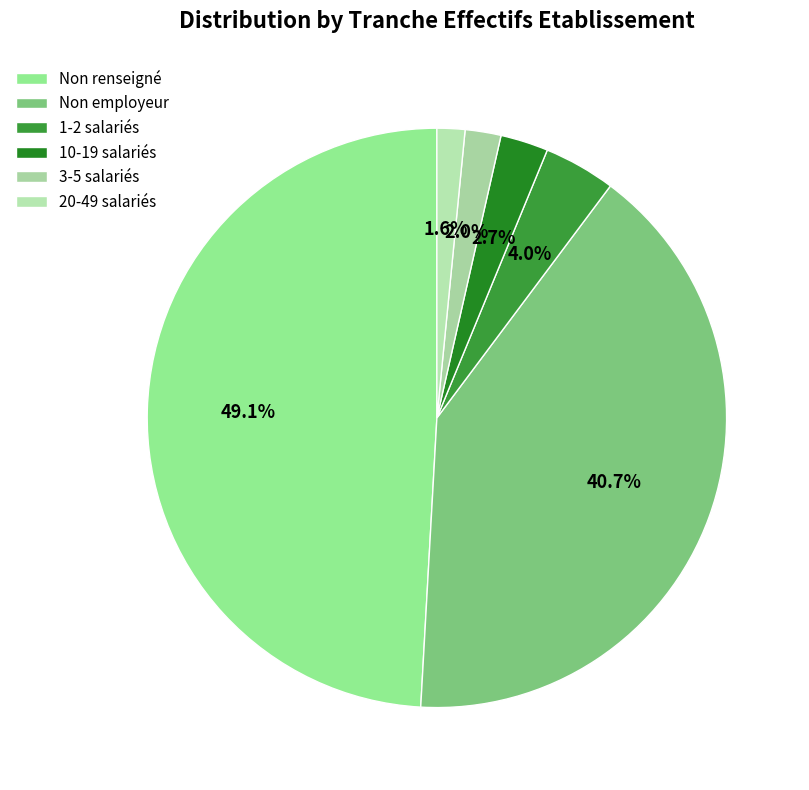

How many slices are in this pie chart?

6